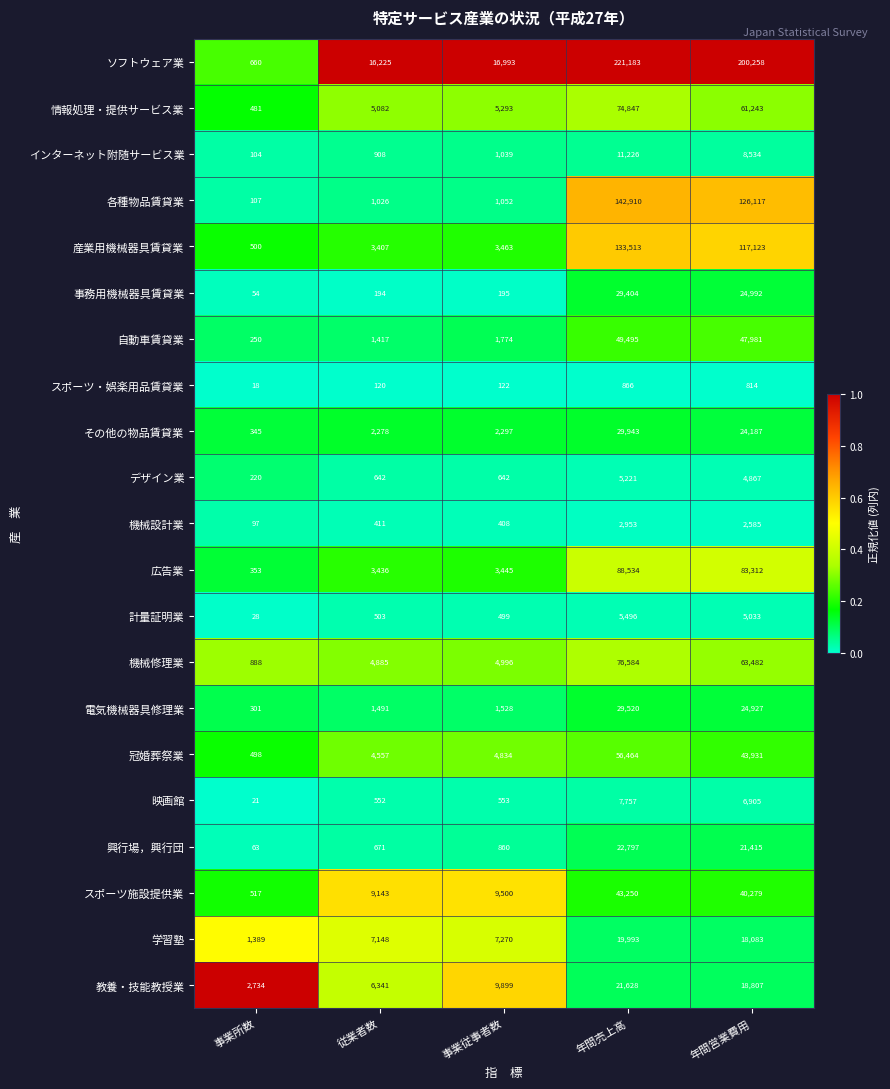

Read the 興行場，興行団 value at 年間売上高, to the nearest 100.

22800